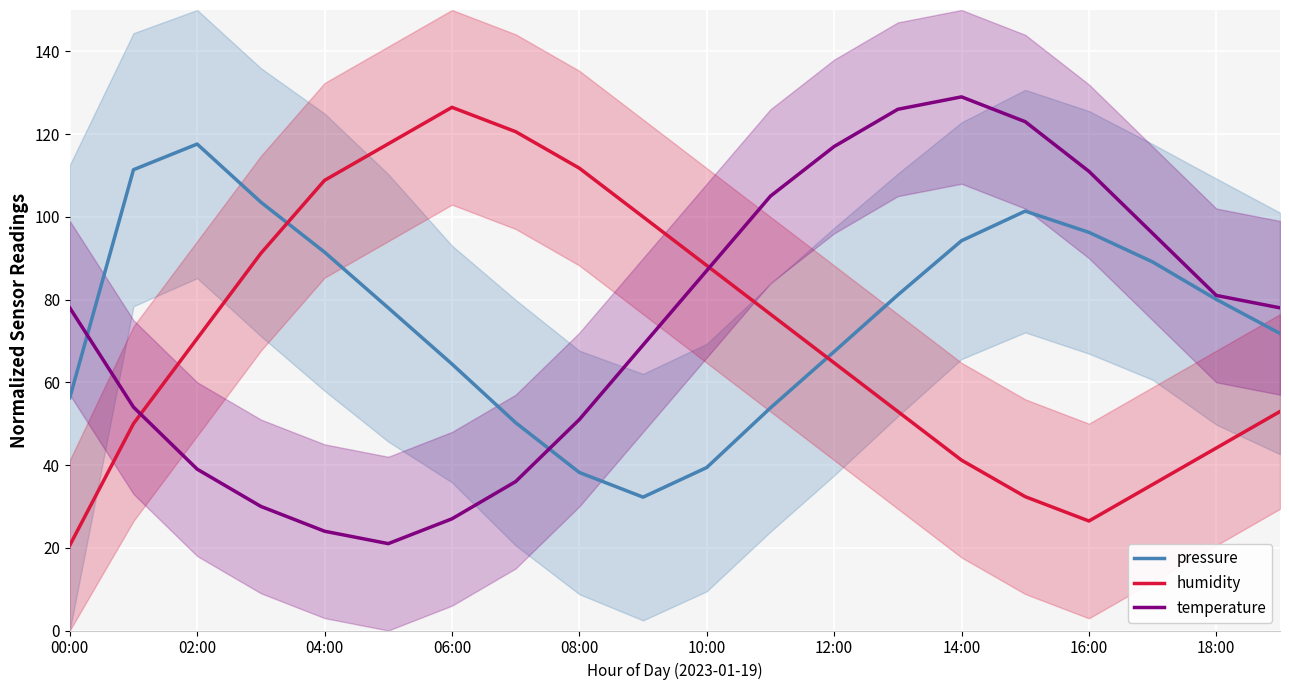

How many times do pressure and humidity cross each other?

2